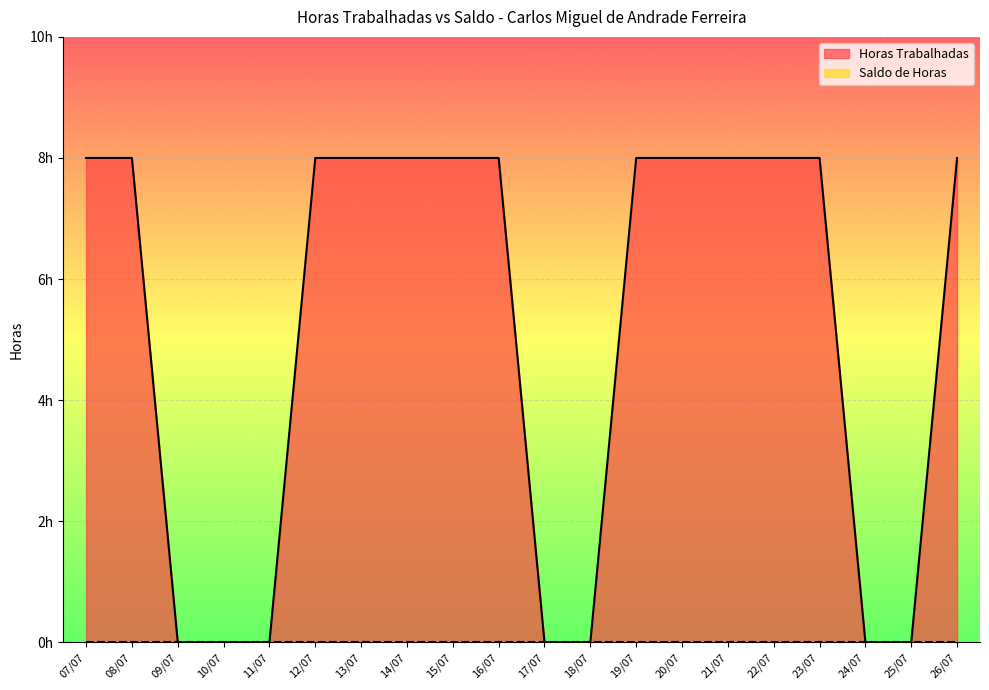

Reading left to right, what are all the values shown in this chart?

8	8	0	0	0	8	8	8	8	8	0	0	8	8	8	8	8	0	0	8